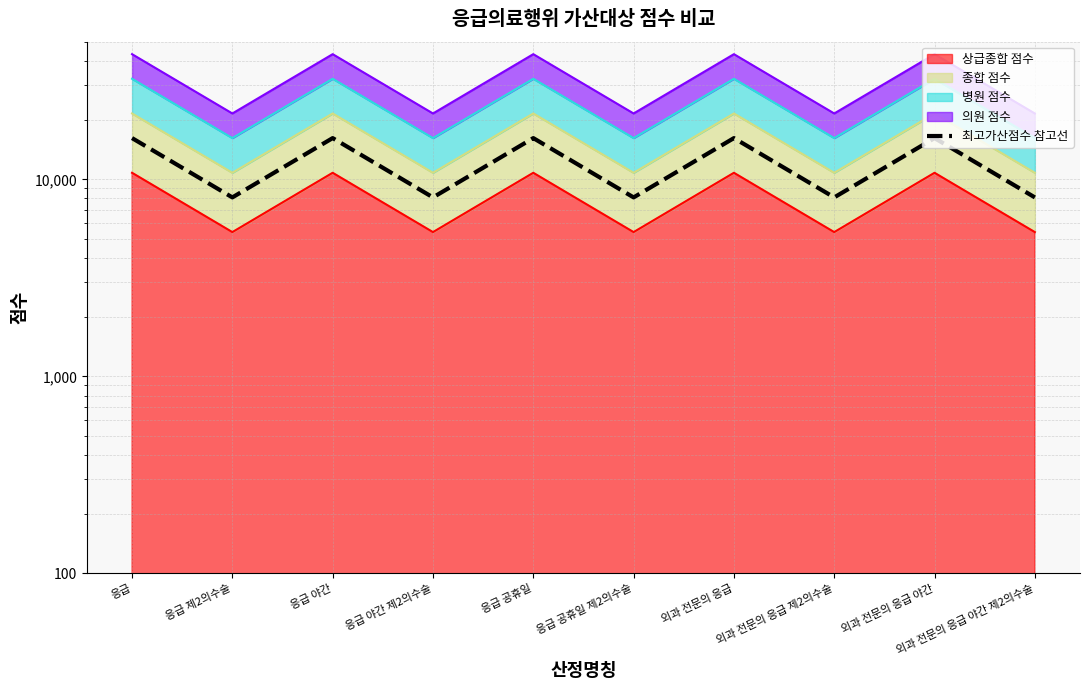

Reading right to left, transcribe all the data shown in this chart.

외과 전문의 응급 야간 제2의수술=8101.8	외과 전문의 응급 야간=16203.7	외과 전문의 응급 제2의수술=8101.8	외과 전문의 응급=16203.7	응급 공휴일 제2의수술=8101.8	응급 공휴일=16203.7	응급 야간 제2의수술=8101.8	응급 야간=16203.7	응급 제2의수술=8101.8	응급=16203.7